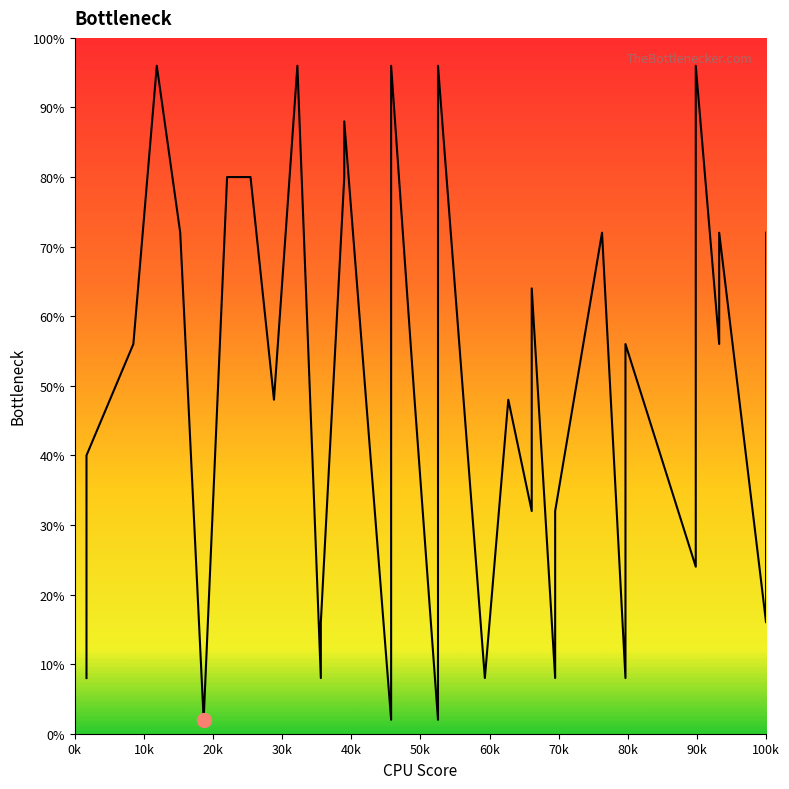

What is the maximum value shown in the chart?

96.0